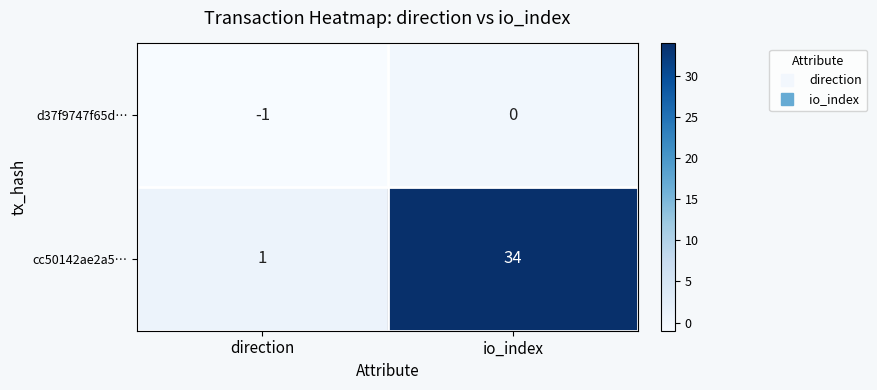

At which label is cc50142ae2a5… closest to 17?

direction